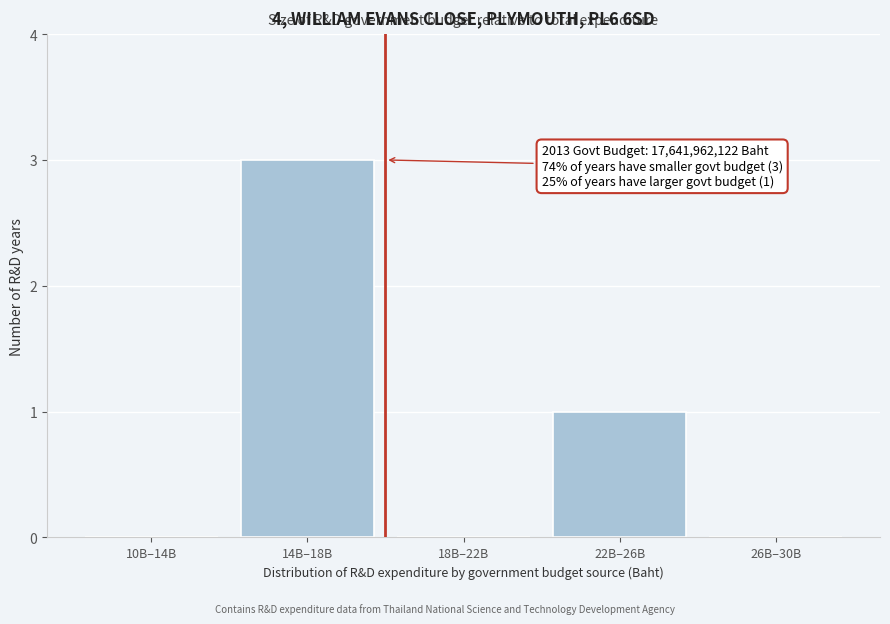

Reading left to right, transcribe all the data shown in this chart.

10B–14B=0	14B–18B=3	18B–22B=0	22B–26B=1	26B–30B=0